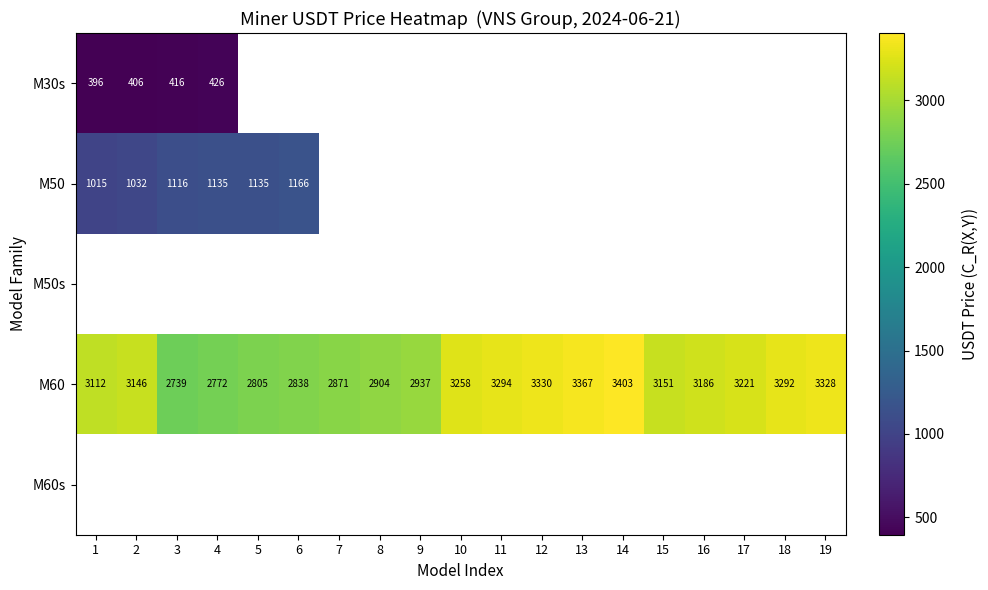

True or false: M60 has a value of 1258 at 11.

False